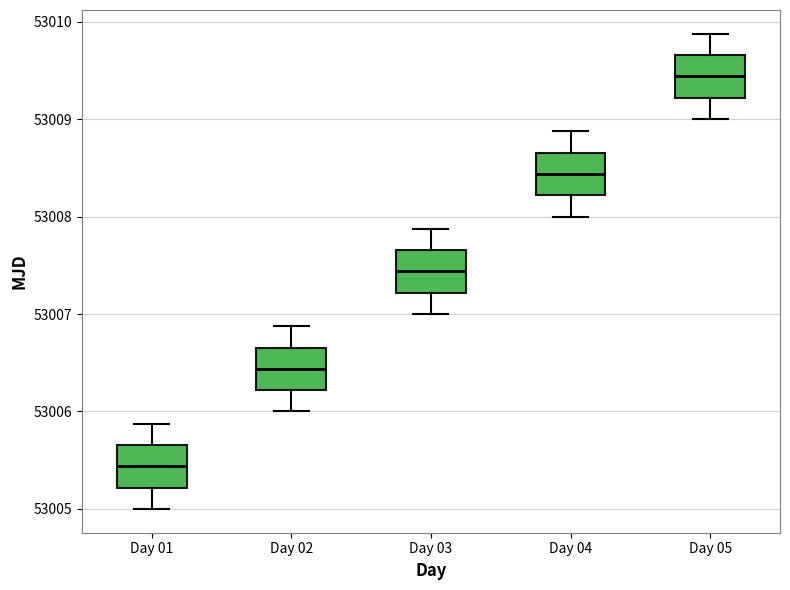

Reading left to right, read every box against the y-axis: the position of its median line, the range the box covers, and the ends of its whiskers. The values are not printed on the chart, so give them approximately, as read against the axis.

Day 01: median 53005.4, box 53005.2 to 53005.7, whiskers 53005.0 to 53005.9
Day 02: median 53006.4, box 53006.2 to 53006.7, whiskers 53006.0 to 53006.9
Day 03: median 53007.4, box 53007.2 to 53007.7, whiskers 53007.0 to 53007.9
Day 04: median 53008.4, box 53008.2 to 53008.7, whiskers 53008.0 to 53008.9
Day 05: median 53009.4, box 53009.2 to 53009.7, whiskers 53009.0 to 53009.9